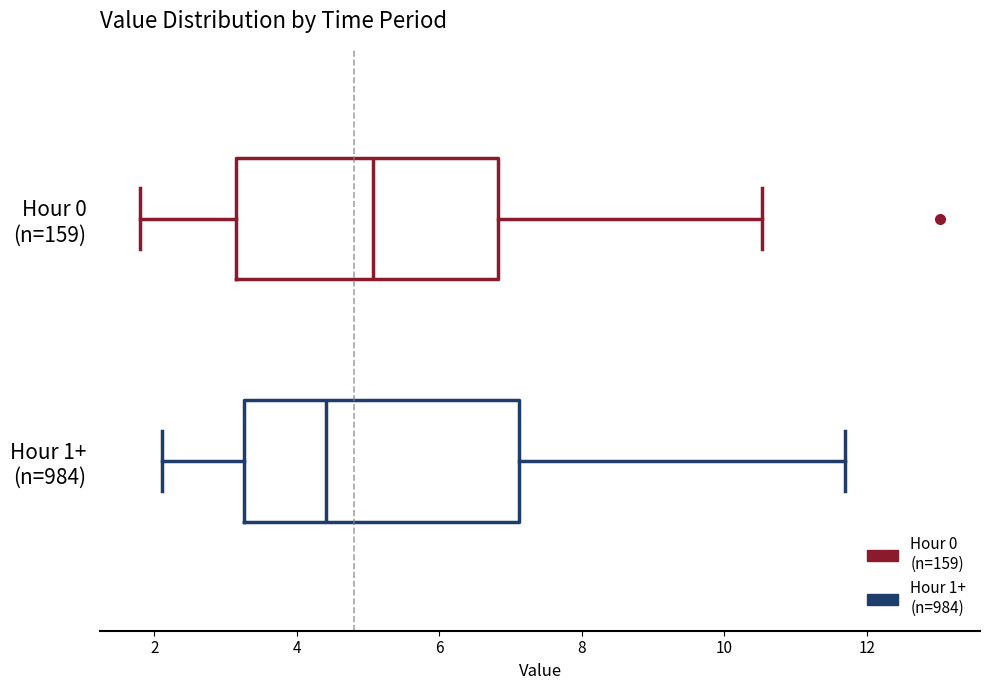

Reading bottom to top, transcribe this box plot: for each box, give where its median line is, the range the box spans, and where its two whiskers end, as read against the x-axis. The values are not printed on the chart, so give them approximately, as read against the axis.

Hour 1+ (n=984): median 4.4, box 3.2 to 7.2, whiskers 2.2 to 11.8
Hour 0 (n=159): median 5.0, box 3.2 to 6.8, whiskers 1.8 to 10.6